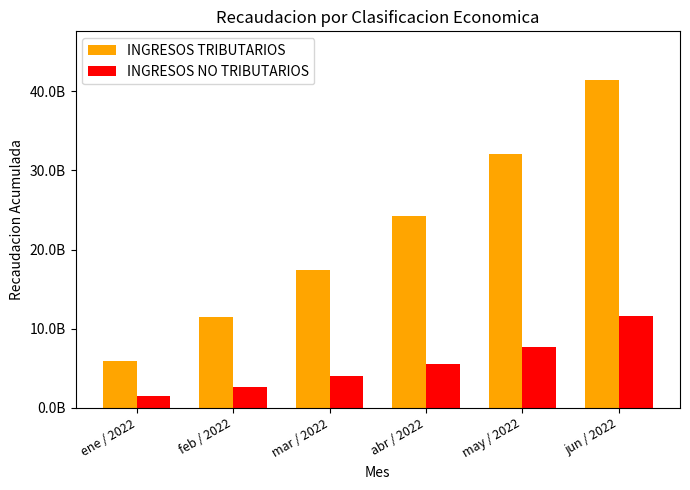

Reading left to right, list all the values displayed in this chart.

INGRESOS TRIBUTARIOS: ene / 2022=5860013103.4	feb / 2022=11483560829.5	mar / 2022=17347947007.5	abr / 2022=24230006798.9	may / 2022=32050062858.1	jun / 2022=41366508620.8
INGRESOS NO TRIBUTARIOS: ene / 2022=1538777846.9	feb / 2022=2661895537.8	mar / 2022=4052298108.8	abr / 2022=5587894624.1	may / 2022=7640671193.8	jun / 2022=11651441936.9